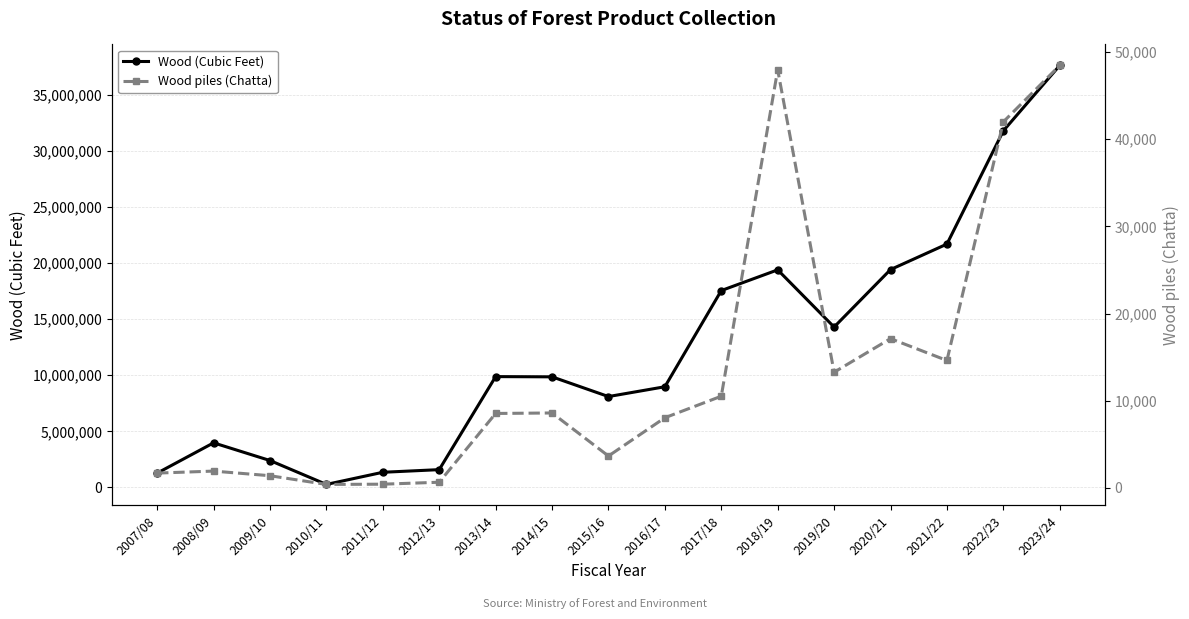

Rank the categories by Wood (Cubic Feet) value from lowest to highest.

2010/11, 2007/08, 2011/12, 2012/13, 2009/10, 2008/09, 2015/16, 2016/17, 2014/15, 2013/14, 2019/20, 2017/18, 2018/19, 2020/21, 2021/22, 2022/23, 2023/24